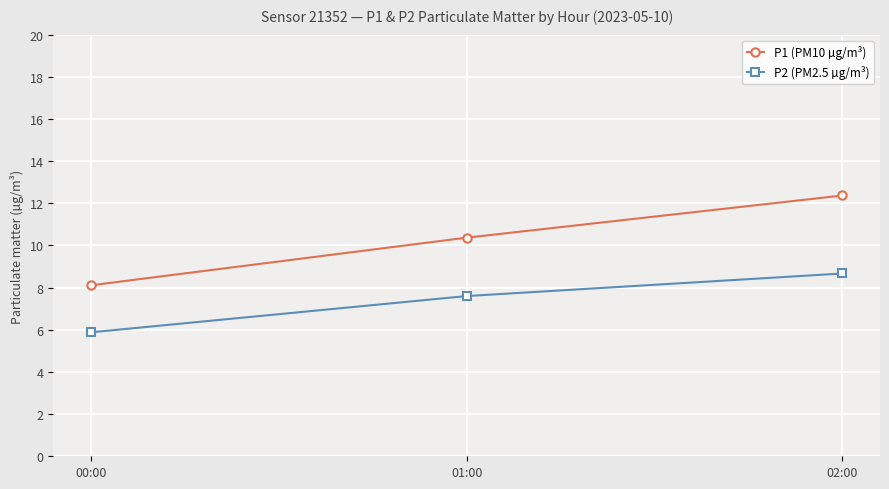

At how many categories does at least one series exceed 8?

3